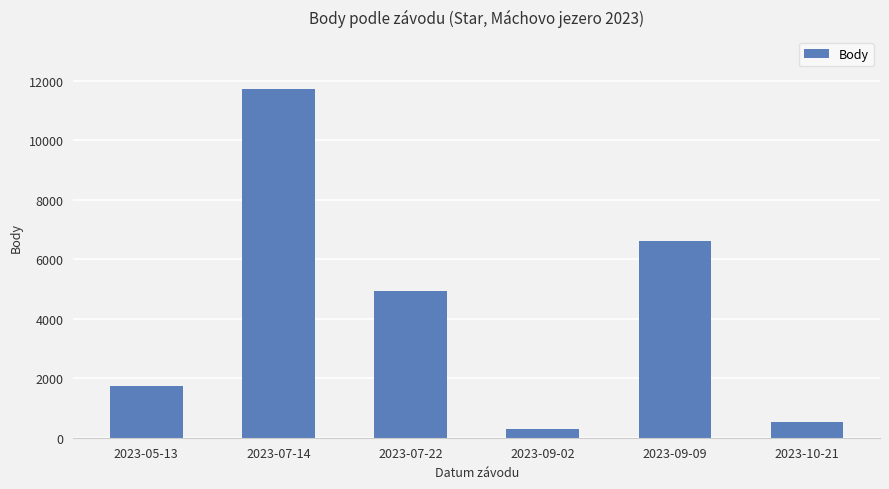

What is the difference between the maximum and minimum values?

11410